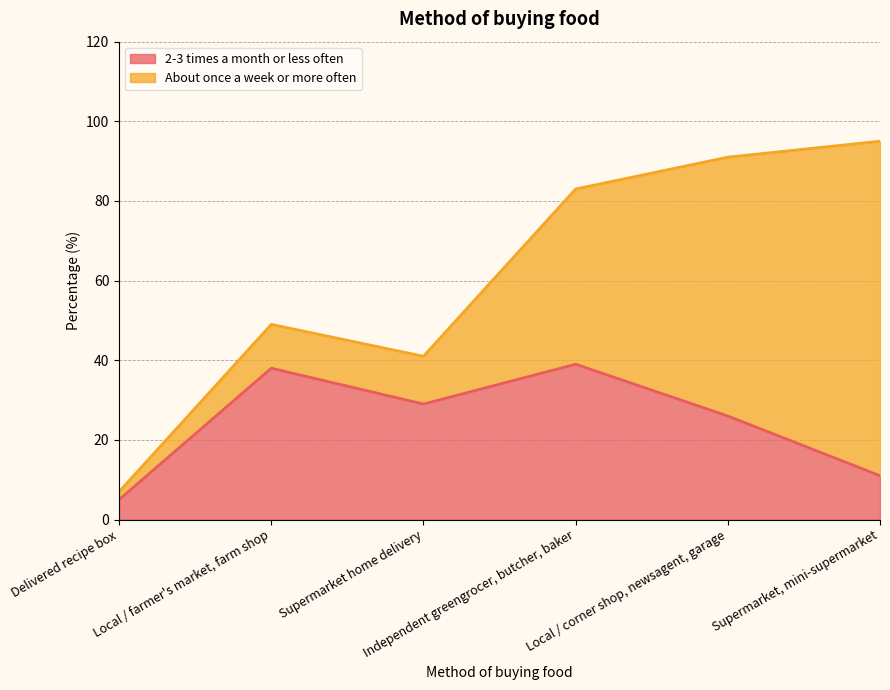

List the labels in order of value, smallest first.

Delivered recipe box, Supermarket, mini-supermarket, Local / corner shop, newsagent, garage, Supermarket home delivery, Local / farmer's market, farm shop, Independent greengrocer, butcher, baker